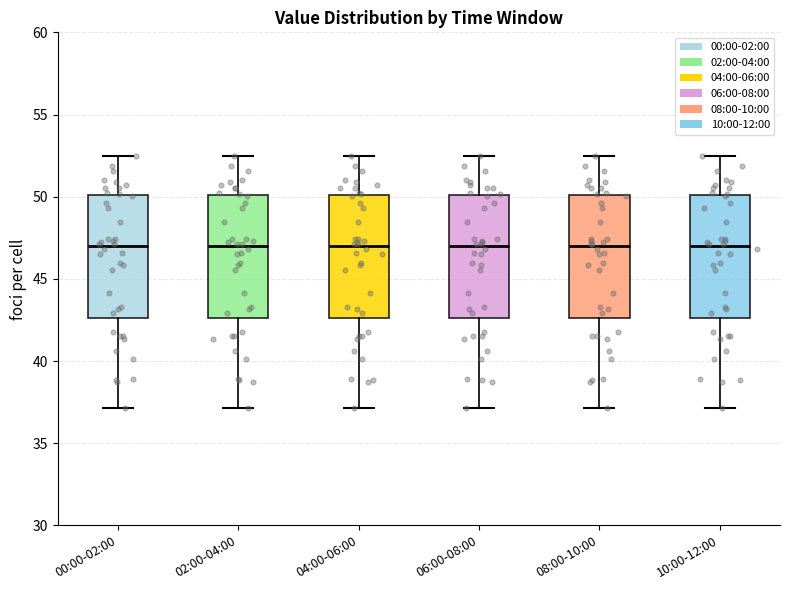

Reading left to right, transcribe this box plot: for each box, give where its median line is, the range the box spans, and where its two whiskers end, as read against the y-axis. The values are not printed on the chart, so give them approximately, as read against the axis.

00:00-02:00: median 47.0, box 42.5 to 50.0, whiskers 37.0 to 52.5
02:00-04:00: median 47.0, box 42.5 to 50.0, whiskers 37.0 to 52.5
04:00-06:00: median 47.0, box 42.5 to 50.0, whiskers 37.0 to 52.5
06:00-08:00: median 47.0, box 42.5 to 50.0, whiskers 37.0 to 52.5
08:00-10:00: median 47.0, box 42.5 to 50.0, whiskers 37.0 to 52.5
10:00-12:00: median 47.0, box 42.5 to 50.0, whiskers 37.0 to 52.5